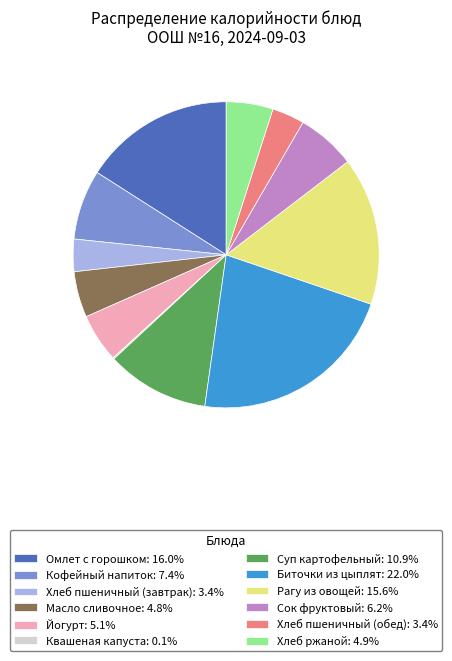

Approximately how many times larger is the value at Биточки из цыплят: 22.0% compared to Хлеб ржаной: 4.9%?

4.5